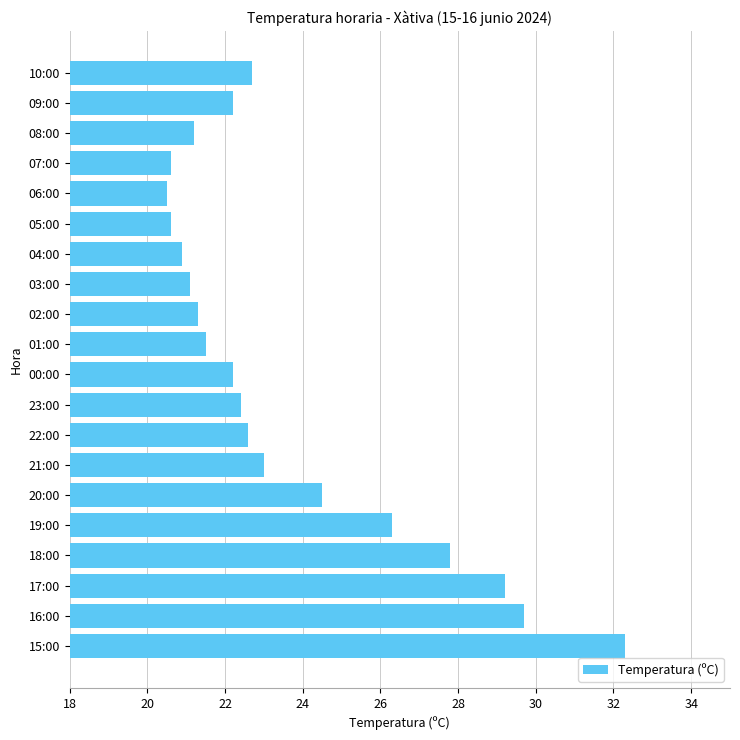

What is the difference between the second highest and second lowest values?

9.1